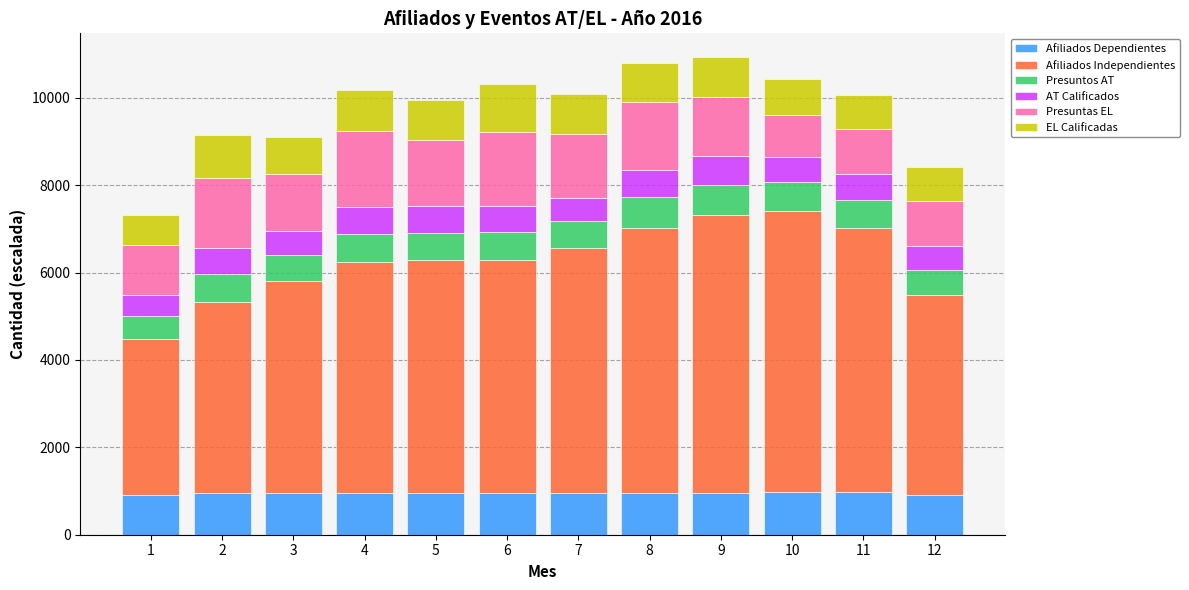

What is the minimum value for Afiliados Dependientes?

916.2